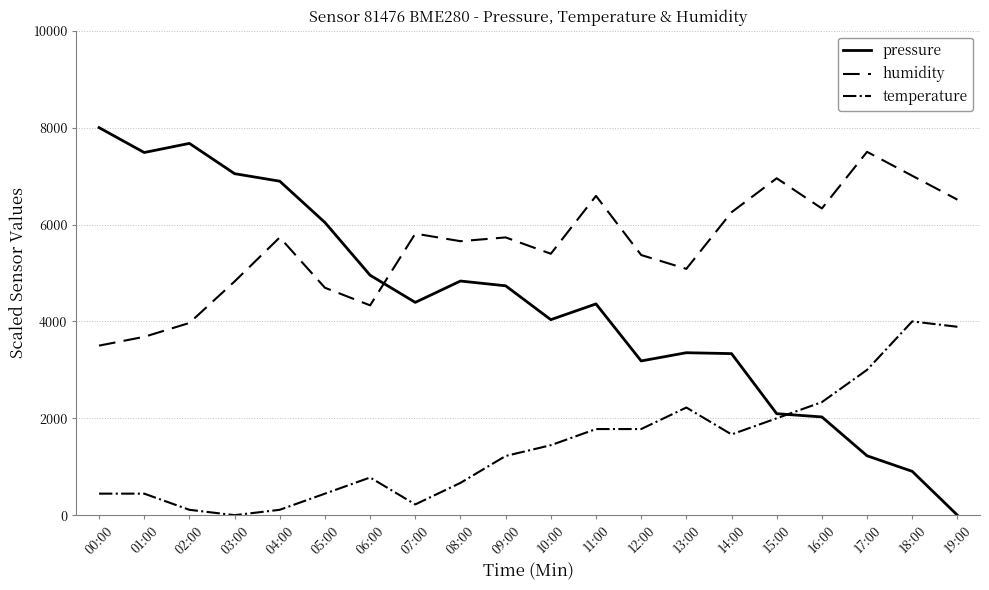

At which category does pressure reach its first local peak?

02:00